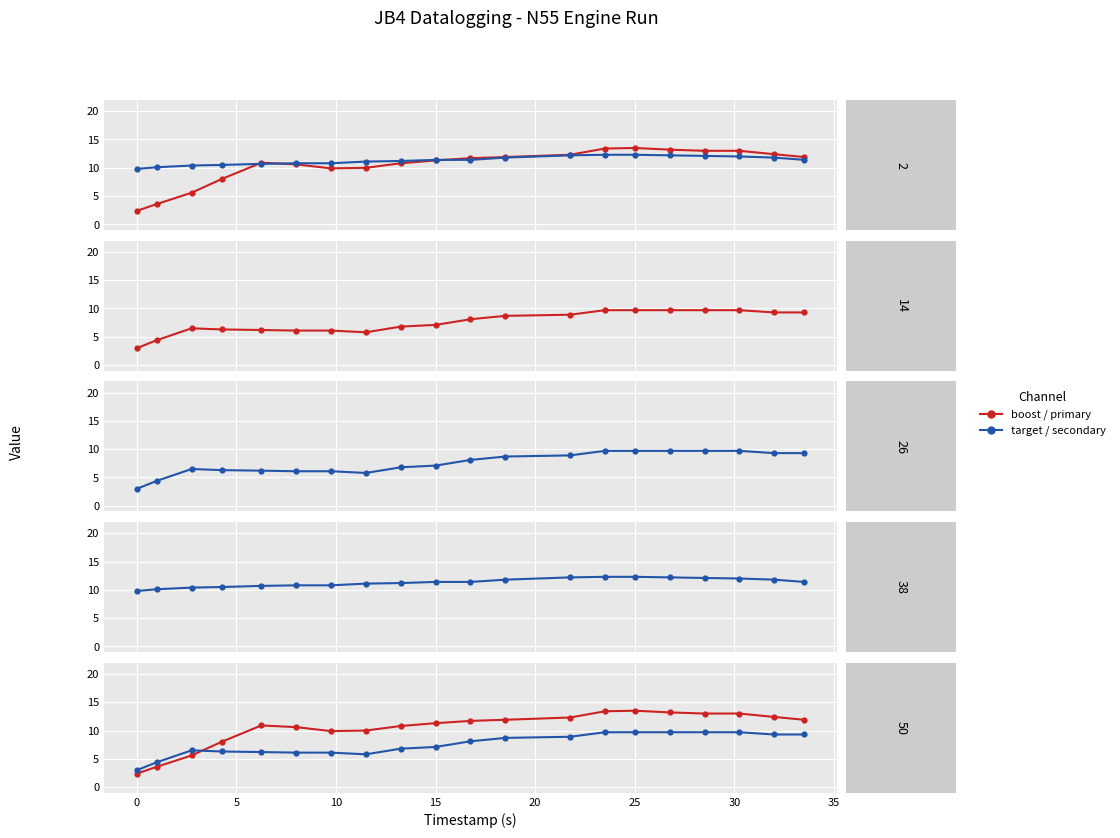

The value of target at 0 is 5.9. True or false?

False